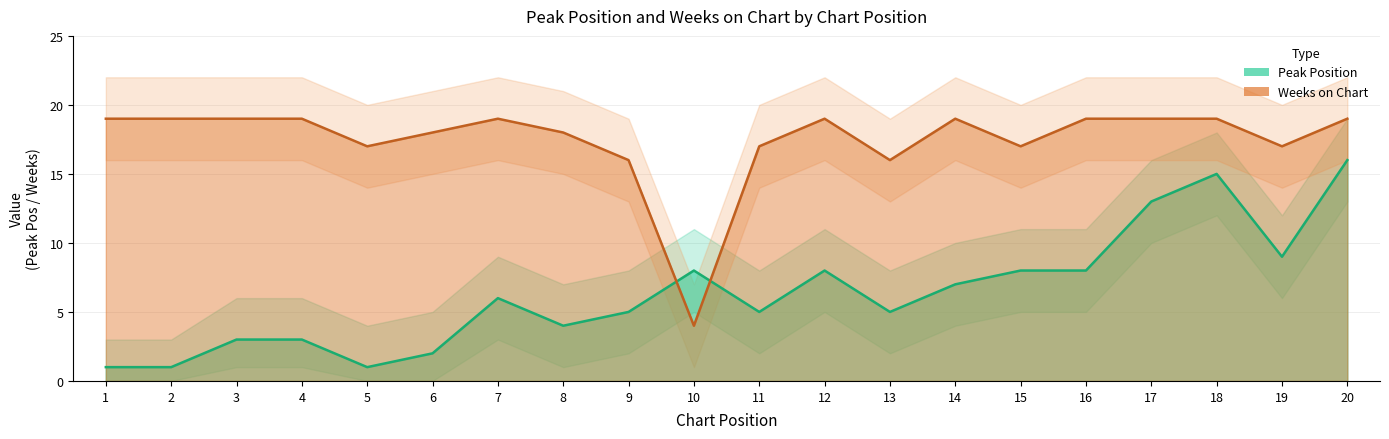

Is the value of Weeks on Chart at 18 greater than the value of Peak Position at 4?

Yes